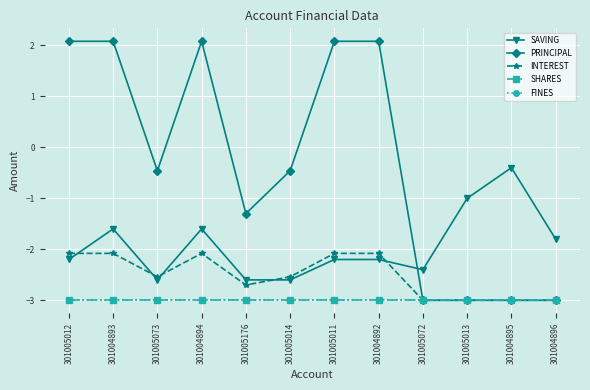

True or false: SAVING and SHARES intersect in this chart.

False